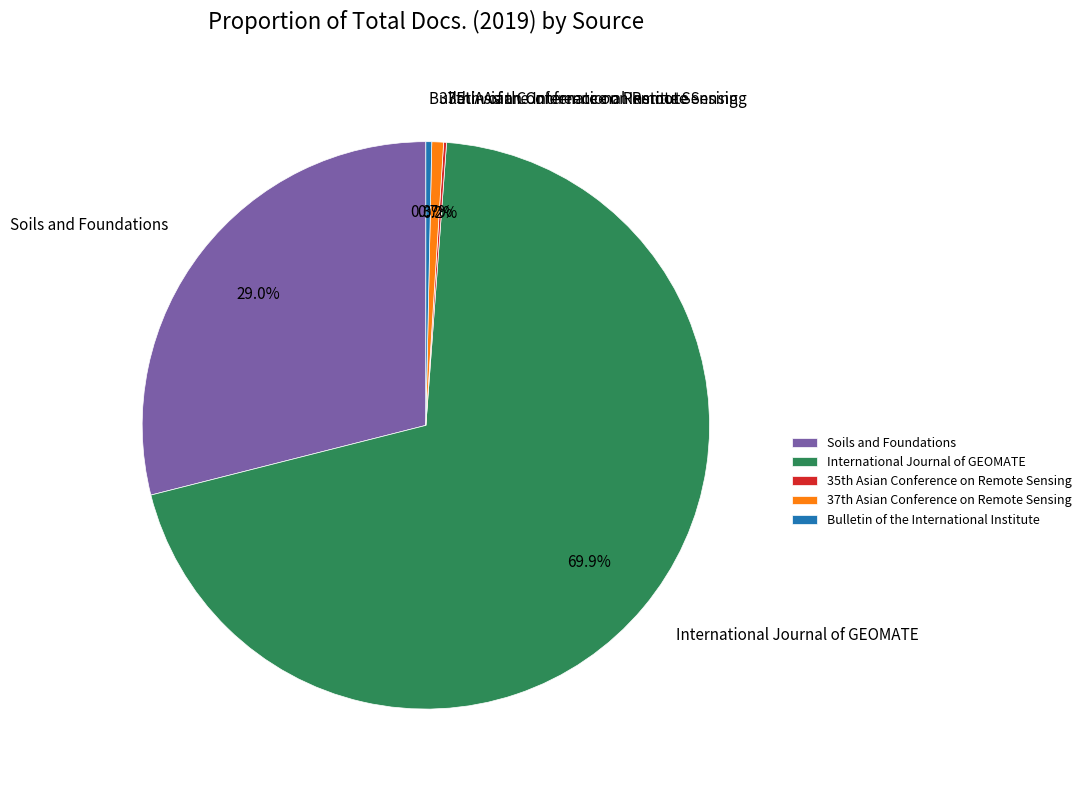

Does International Journal of GEOMATE represent more than half of the total?

Yes